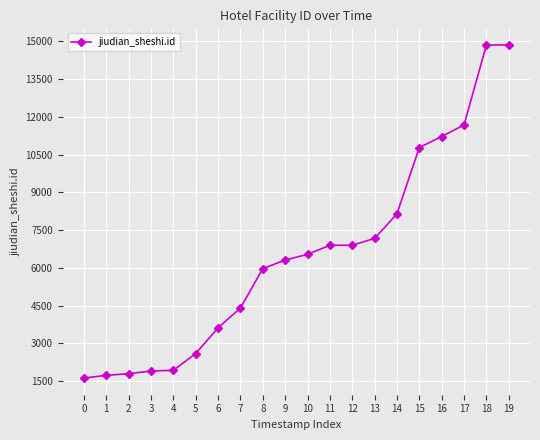

What is the minimum value shown in the chart?

1623